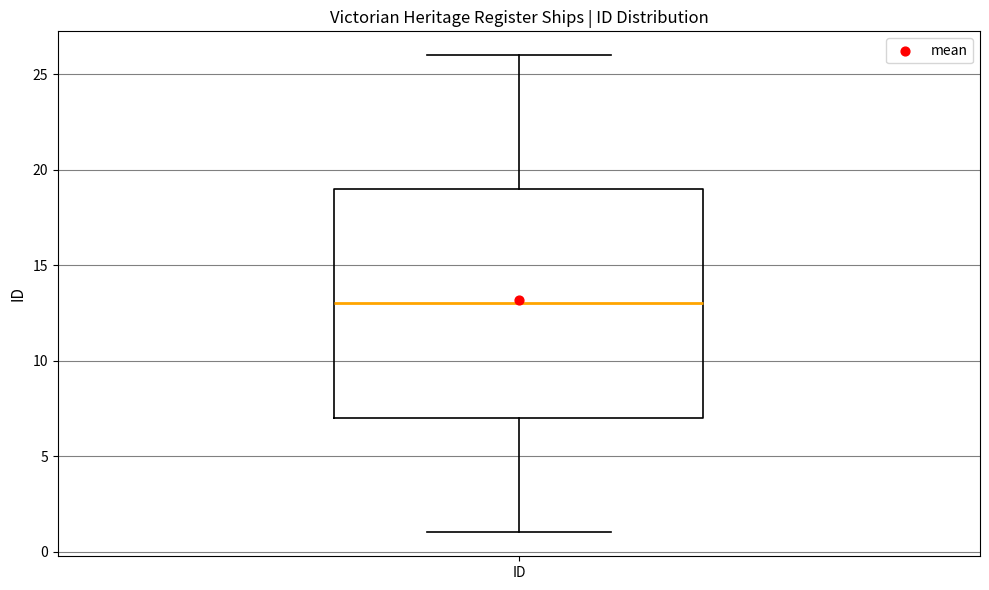

Where does the lower whisker of the box for ID end on the y-axis? The values are not printed on the chart, so give them approximately, as read against the axis.

1